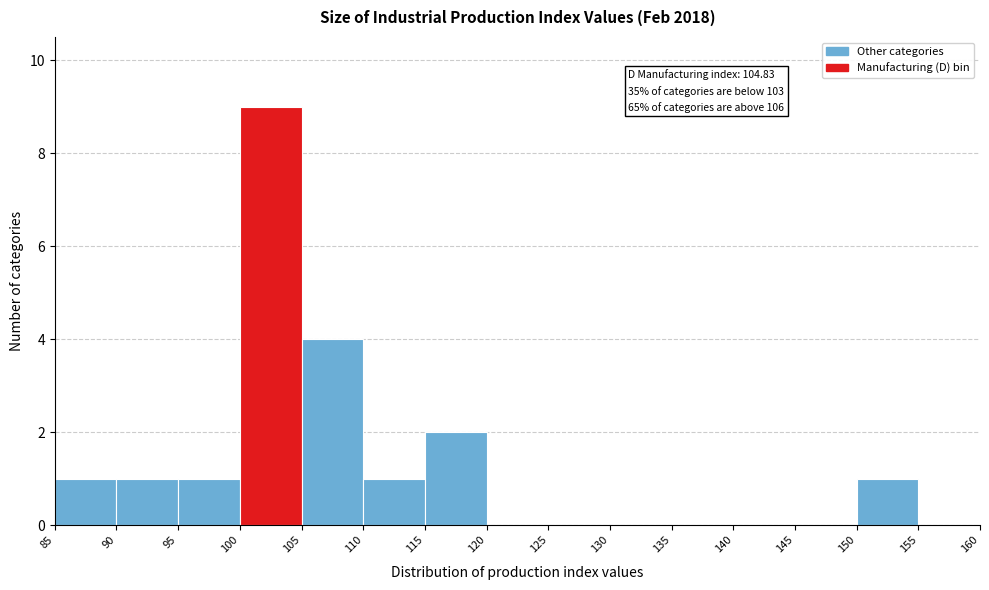

Which range on the x-axis has the tallest bar?

100 to 105